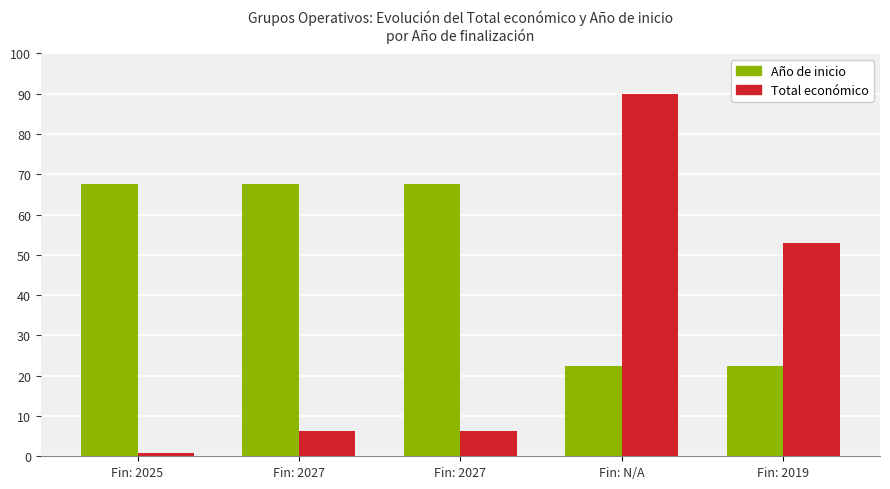

Count the number of categories in the chart.

5